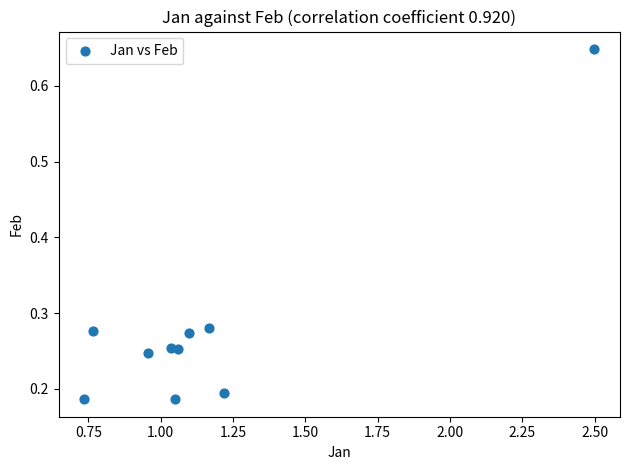

What is the range of X values (max minus min)?

1.8